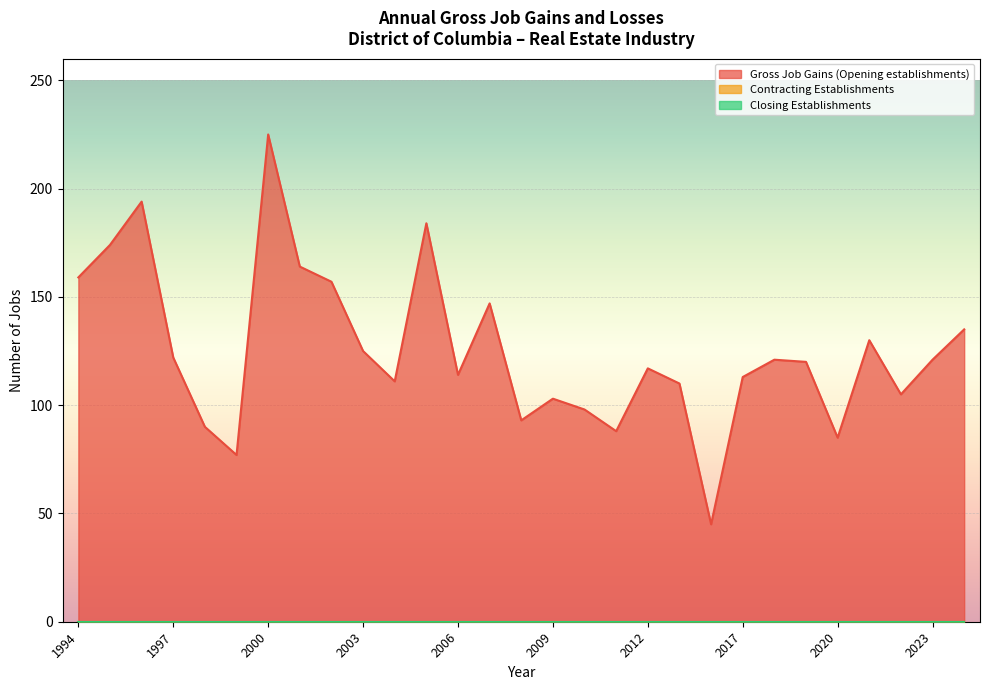

Is the value of Contracting Establishments at 2004 greater than the value of Closing Establishments at 2009?

No